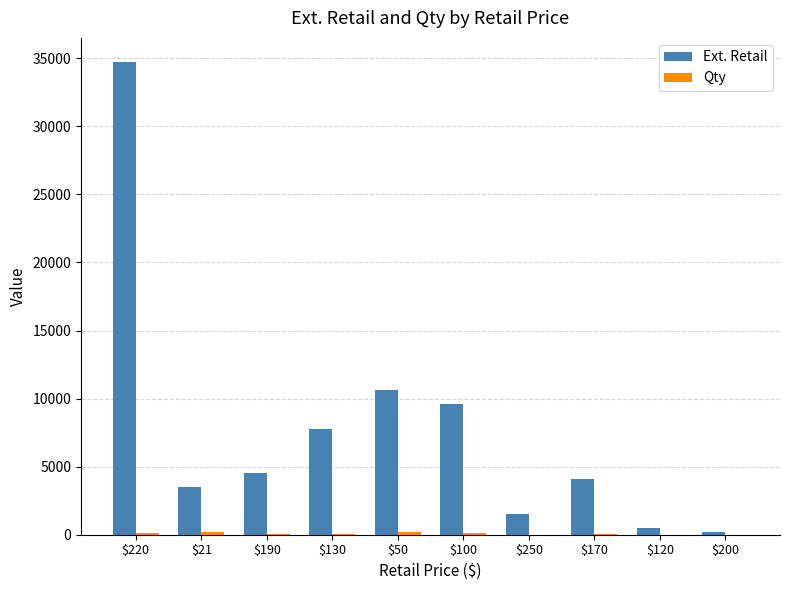

What is the sum of all Ext. Retail values?

77137